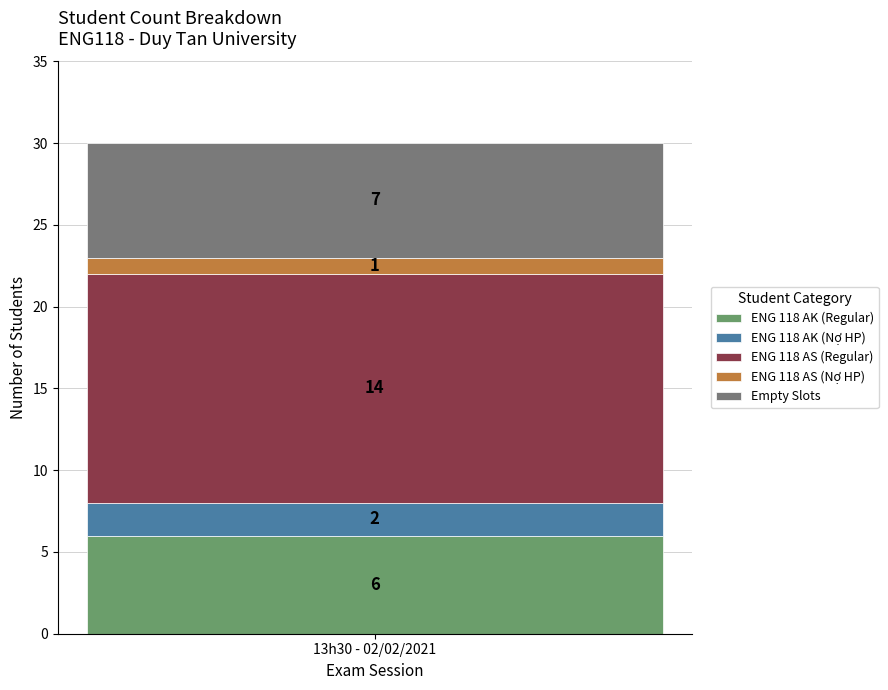

What value does the ENG 118 AK (Regular) series have at 13h30 - 02/02/2021?

6